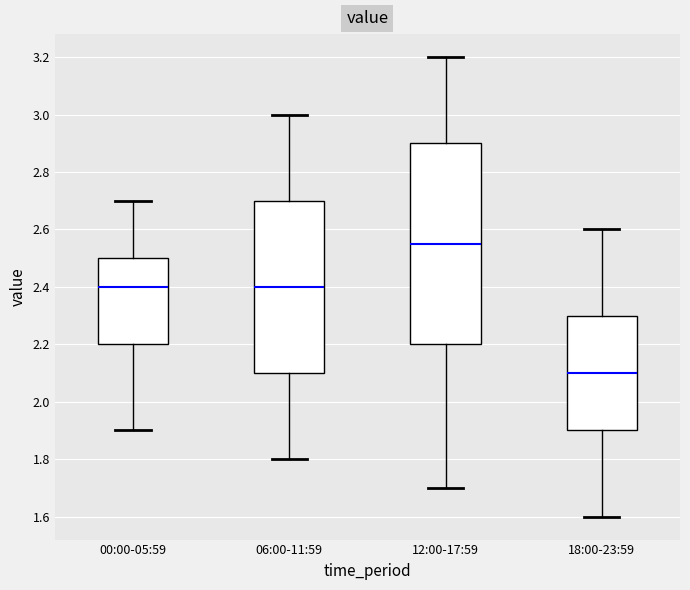

Where is the lower edge of the box for 00:00-05:59 on the y-axis? The values are not printed on the chart, so give them approximately, as read against the axis.

2.20